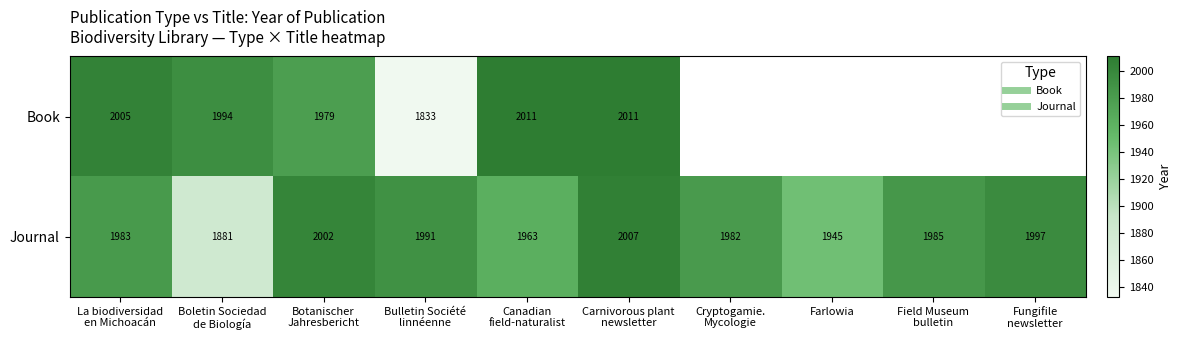

Is the value of Book at Boletin Sociedad de Biología greater than the value of Journal at Carnivorous plant newsletter?

No